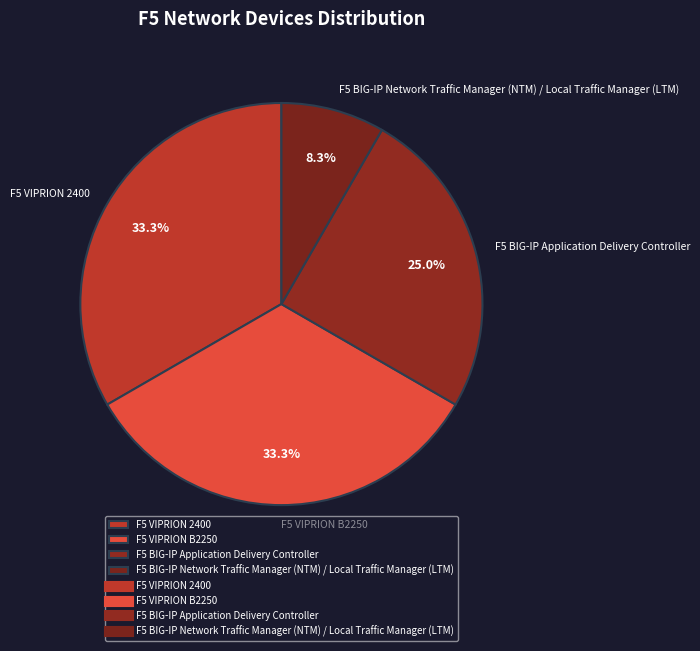

What is the smallest slice in the pie chart?

F5 BIG-IP Network Traffic Manager (NTM) / Local Traffic Manager (LTM)